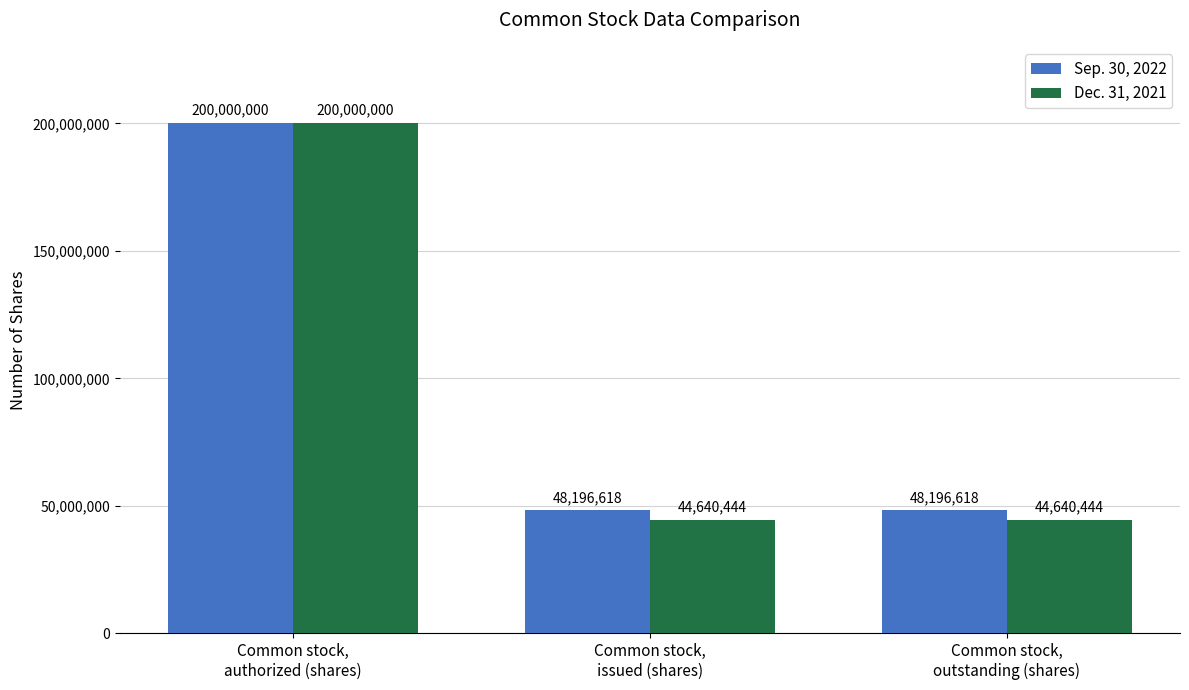

At which category is the sum across all series the highest?

Common stock,
authorized (shares)